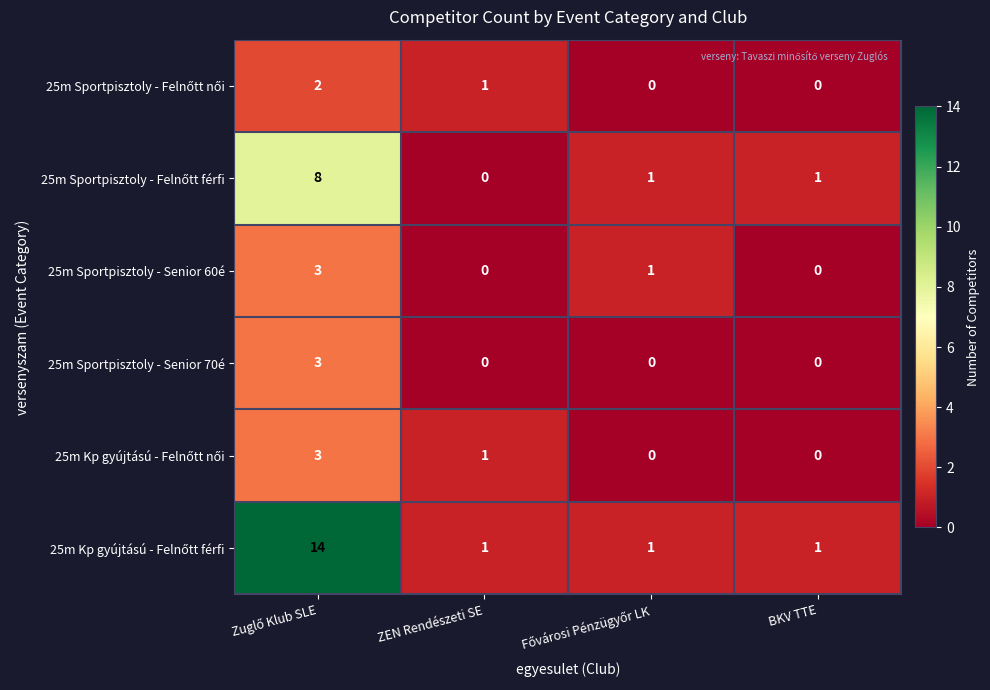

What is the difference between the maximum and second lowest values in the 25m Sportpisztoly - Senior 60é series?

3